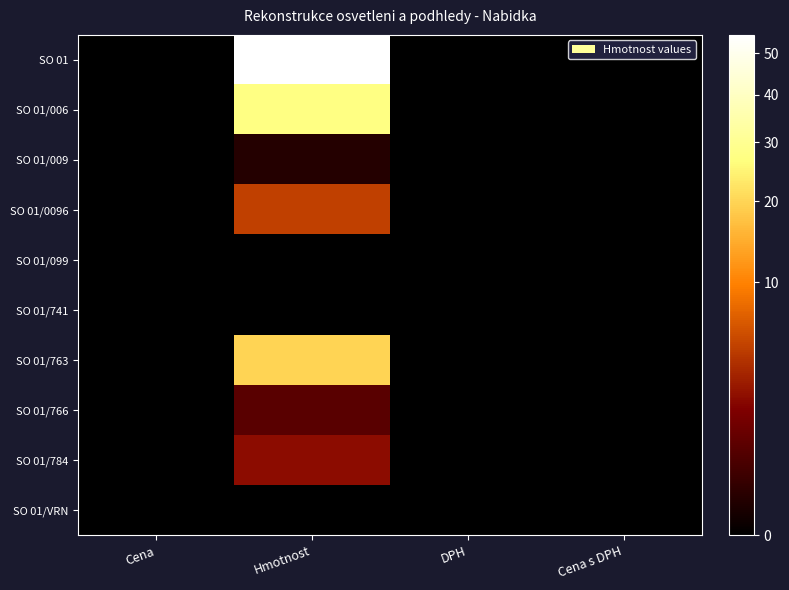

What is the maximum value shown in the chart?

54.9